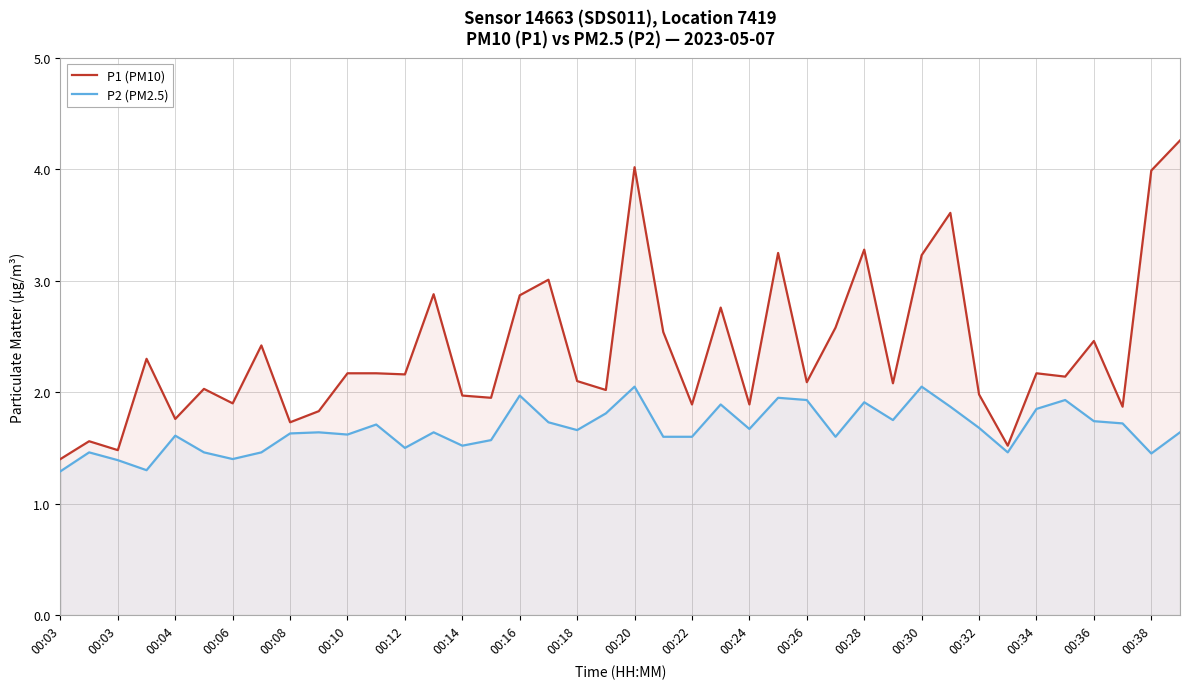

Rank the series by their average value, from lowest to highest.

P2 (PM2.5), P1 (PM10)